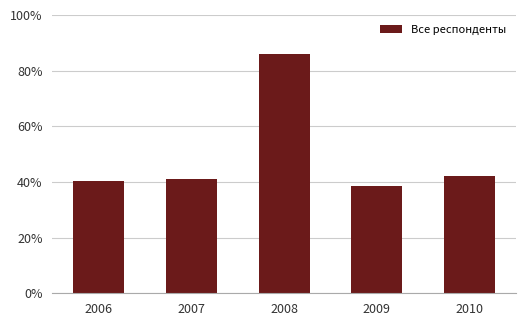

The value at 2006 is 40.5. True or false?

True